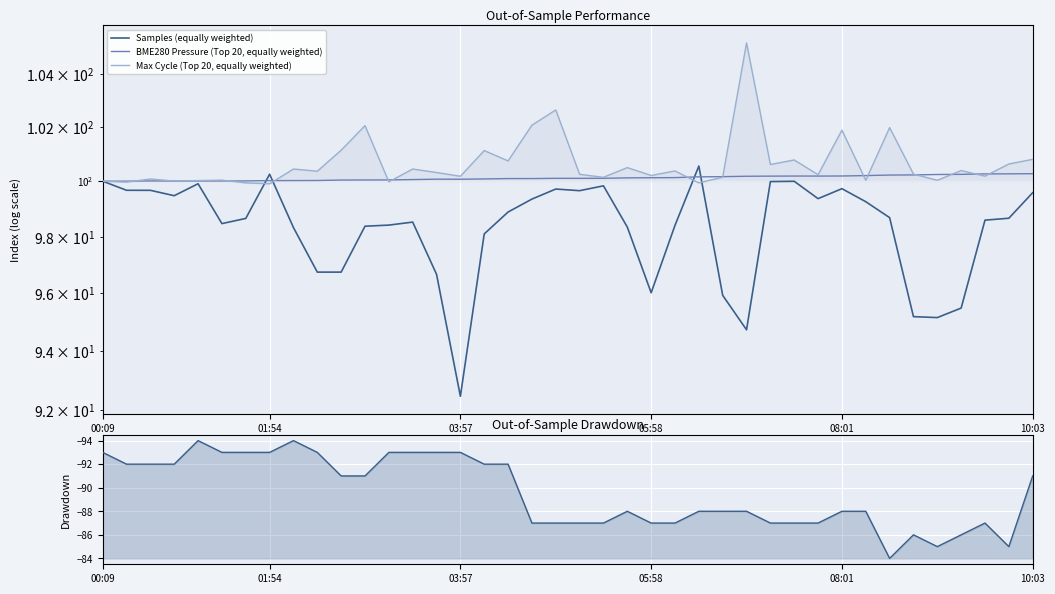

What is the sum of the BME280 Pressure (Top 20, equally weighted) values at 16 and 03:57?

200.1